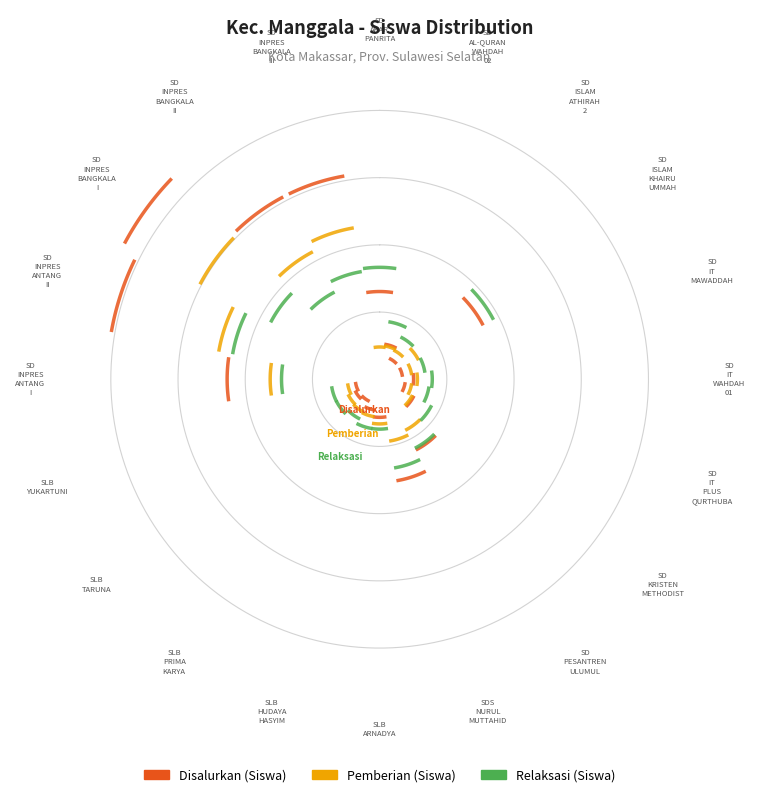

What are all the series names shown in the legend?

Disalurkan (Siswa), Pemberian (Siswa), Relaksasi (Siswa)